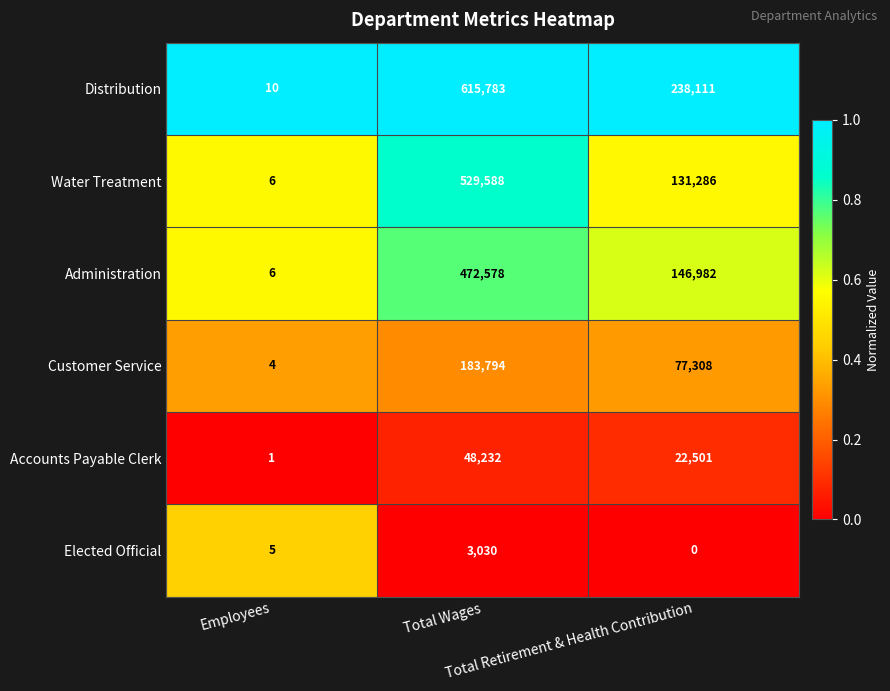

What is the greatest value displayed?

615783